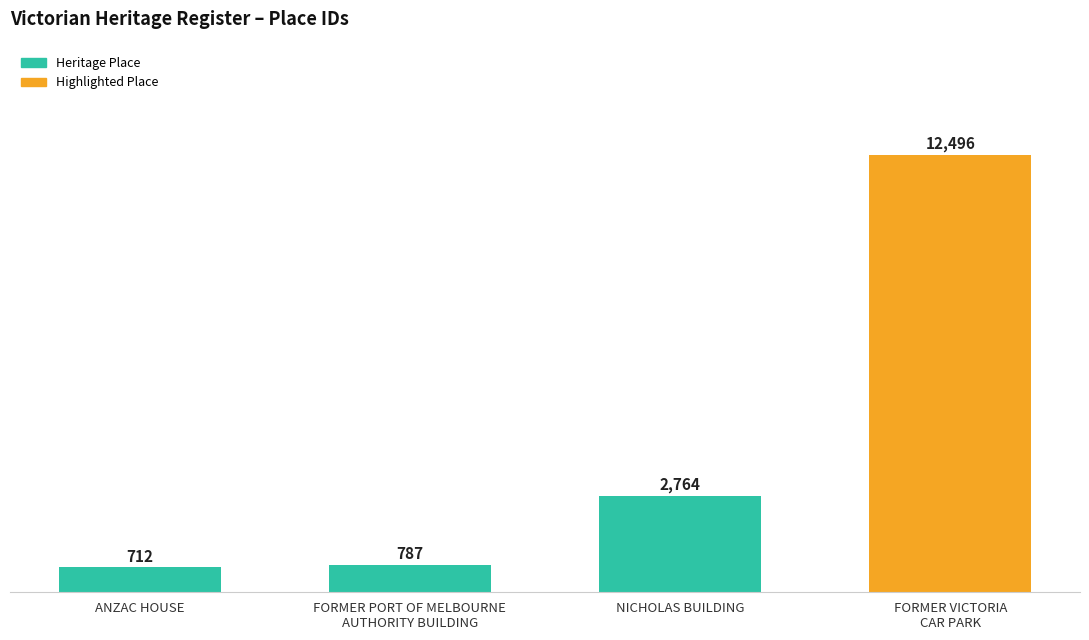

Are the bars grouped side by side (vs. stacked)?

No